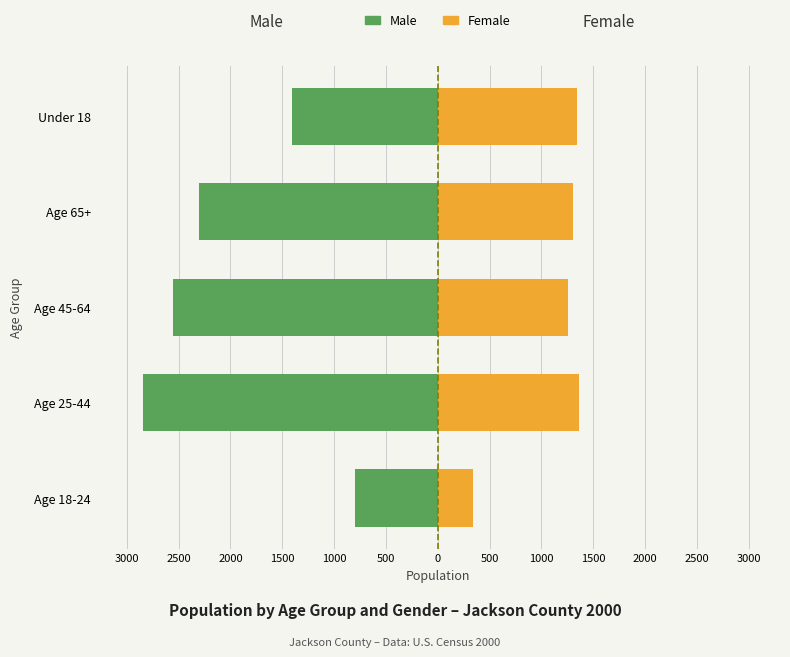

How many groups of bars are there?

5